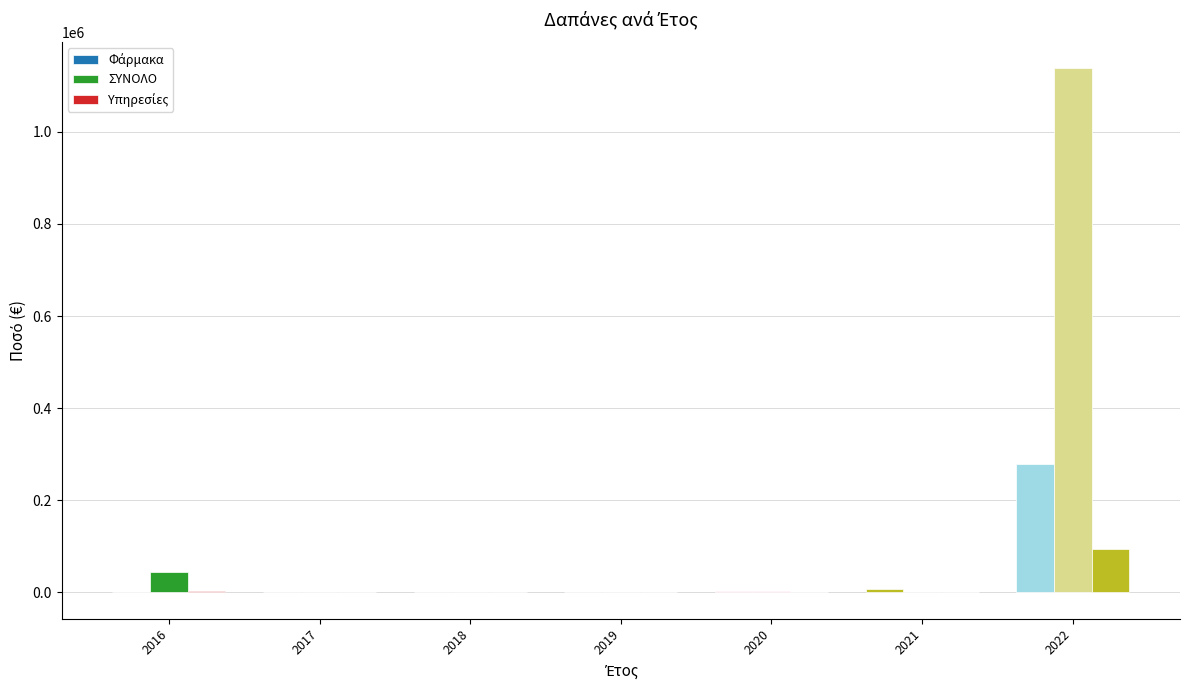

How many categories are shown in the chart?

7